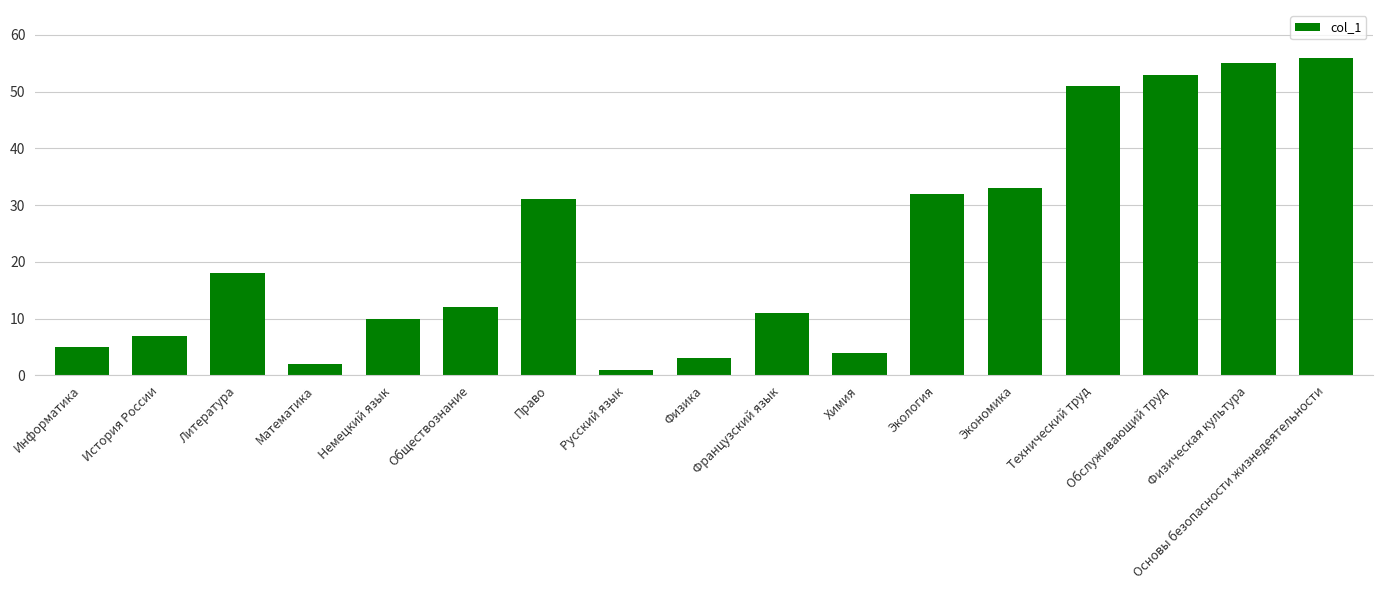

What is the change in value from Математика to Обслуживающий труд?

+51